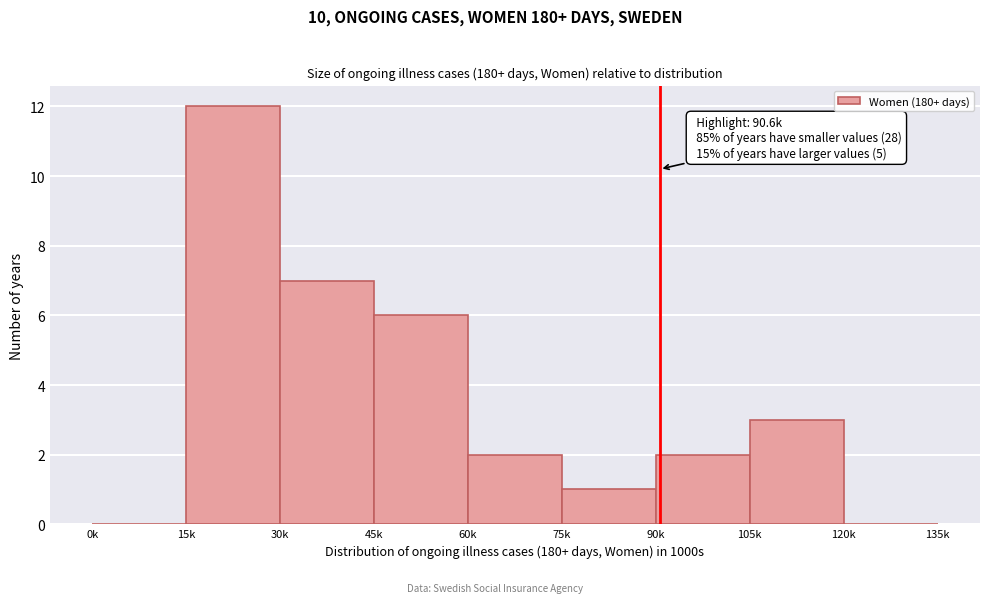

Reading left to right, what are all the values shown in this chart?

0k=0	15k=12	30k=7	45k=6	60k=2	75k=1	90k=2	105k=3	120k=0